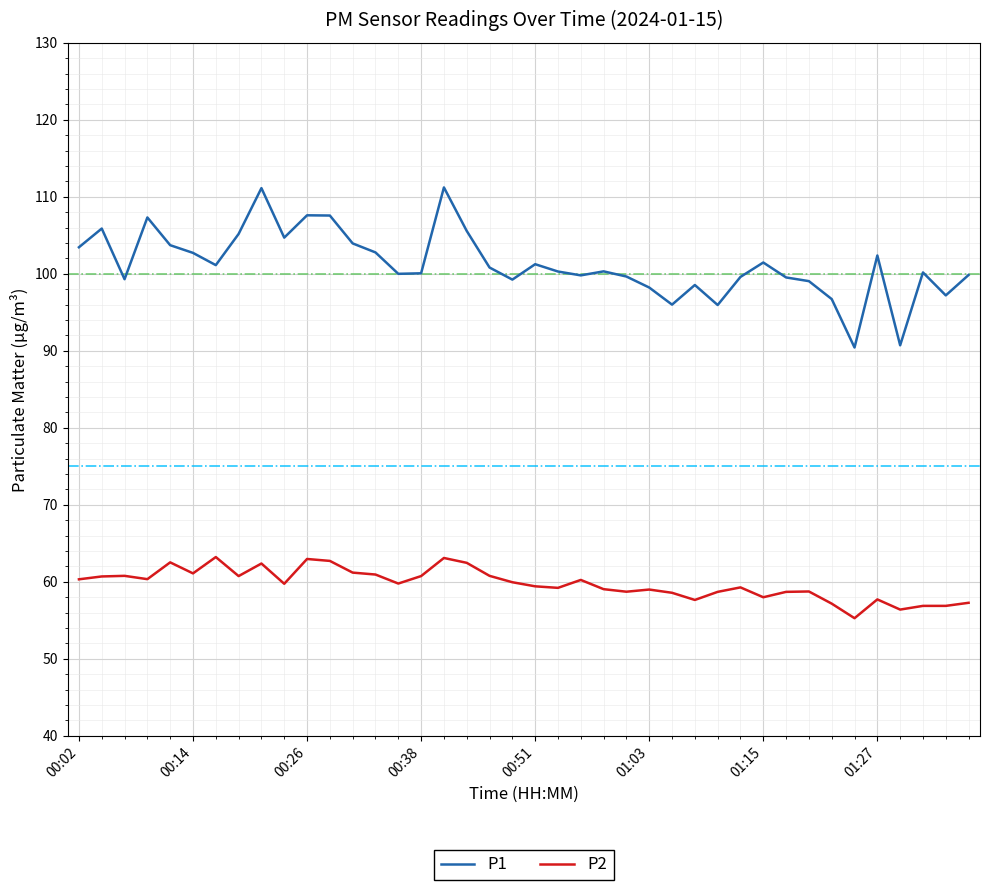

What is the greatest value displayed?

111.2